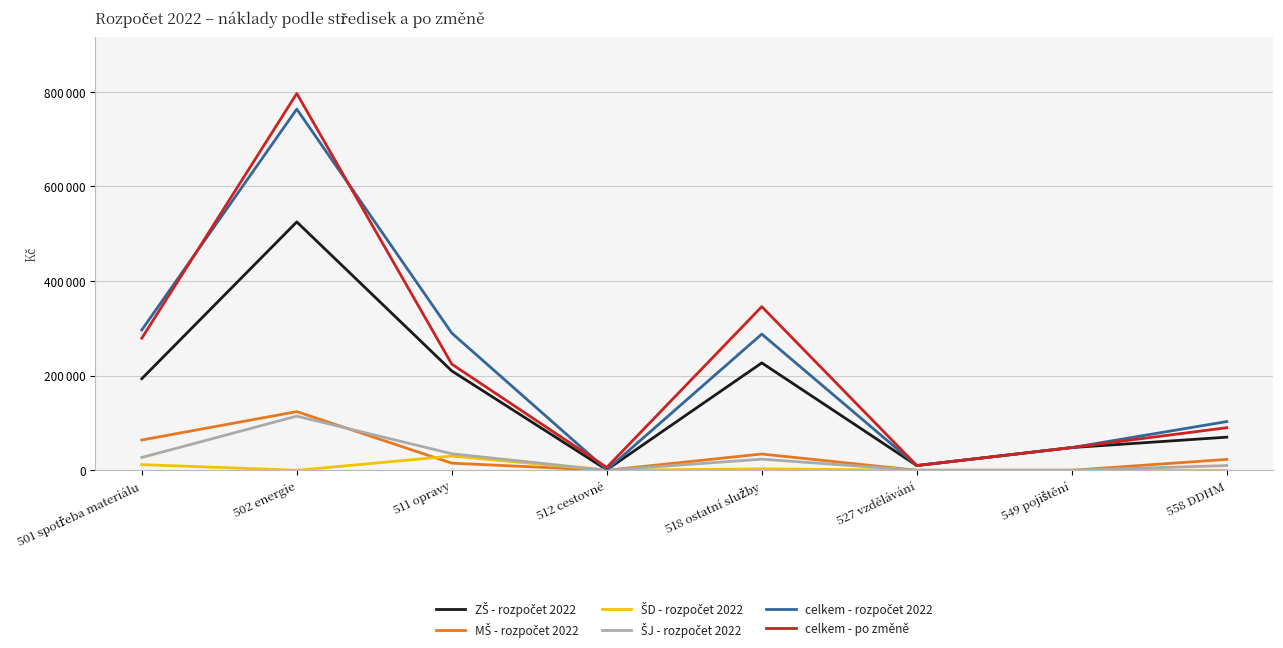

Does the chart have visible grid lines?

Yes